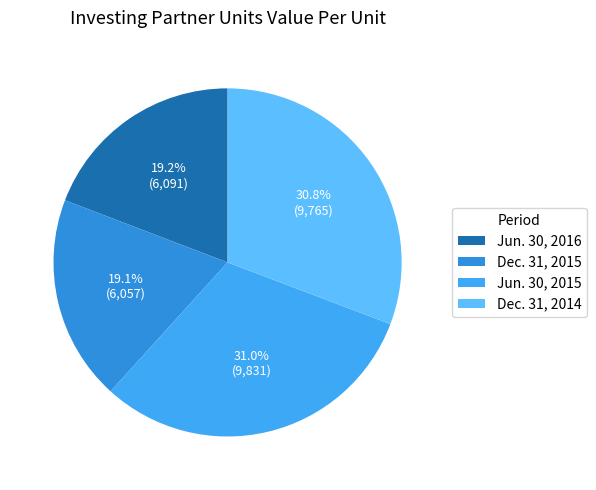

Rank the categories by value from highest to lowest.

Jun. 30, 2015, Dec. 31, 2014, Jun. 30, 2016, Dec. 31, 2015